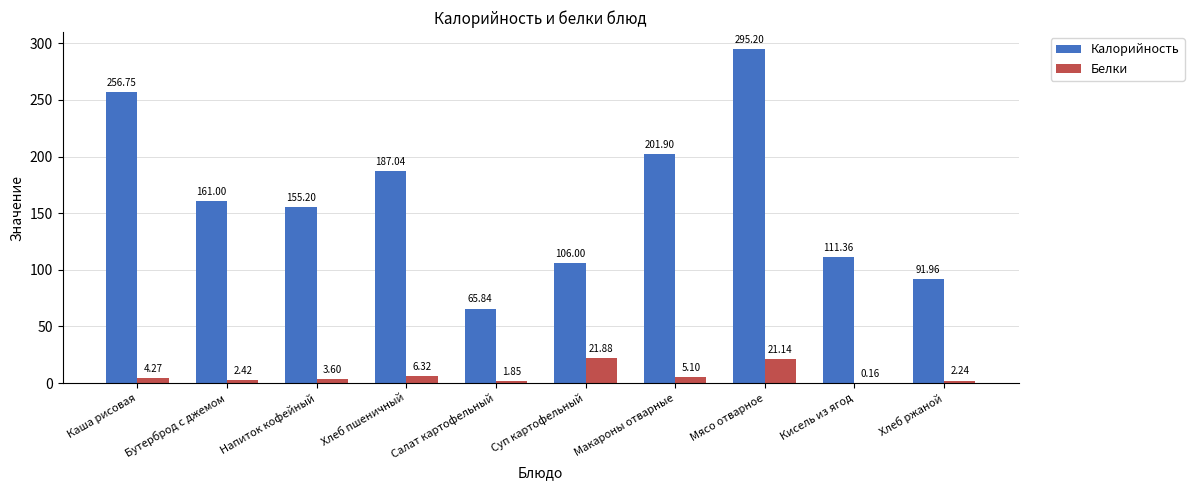

What is the sum of the Белки values at Макароны отварные and Каша рисовая?

9.4